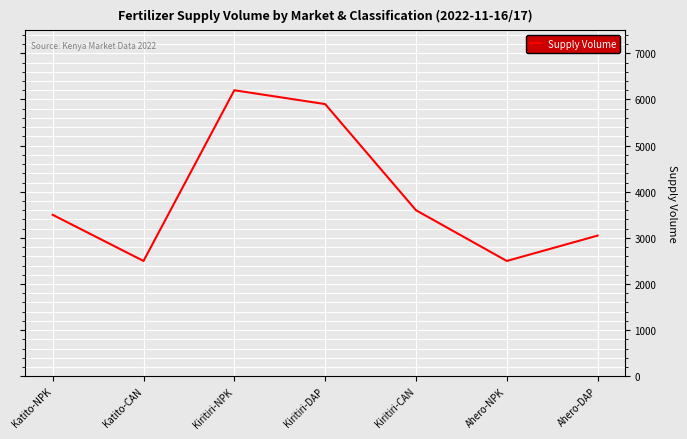

How many categories are shown in the chart?

7